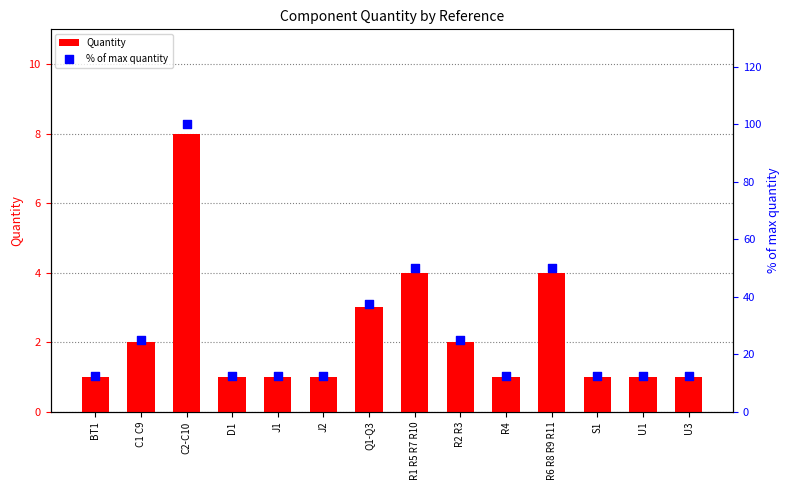

What are all the series names shown in the legend?

Quantity, % of max quantity